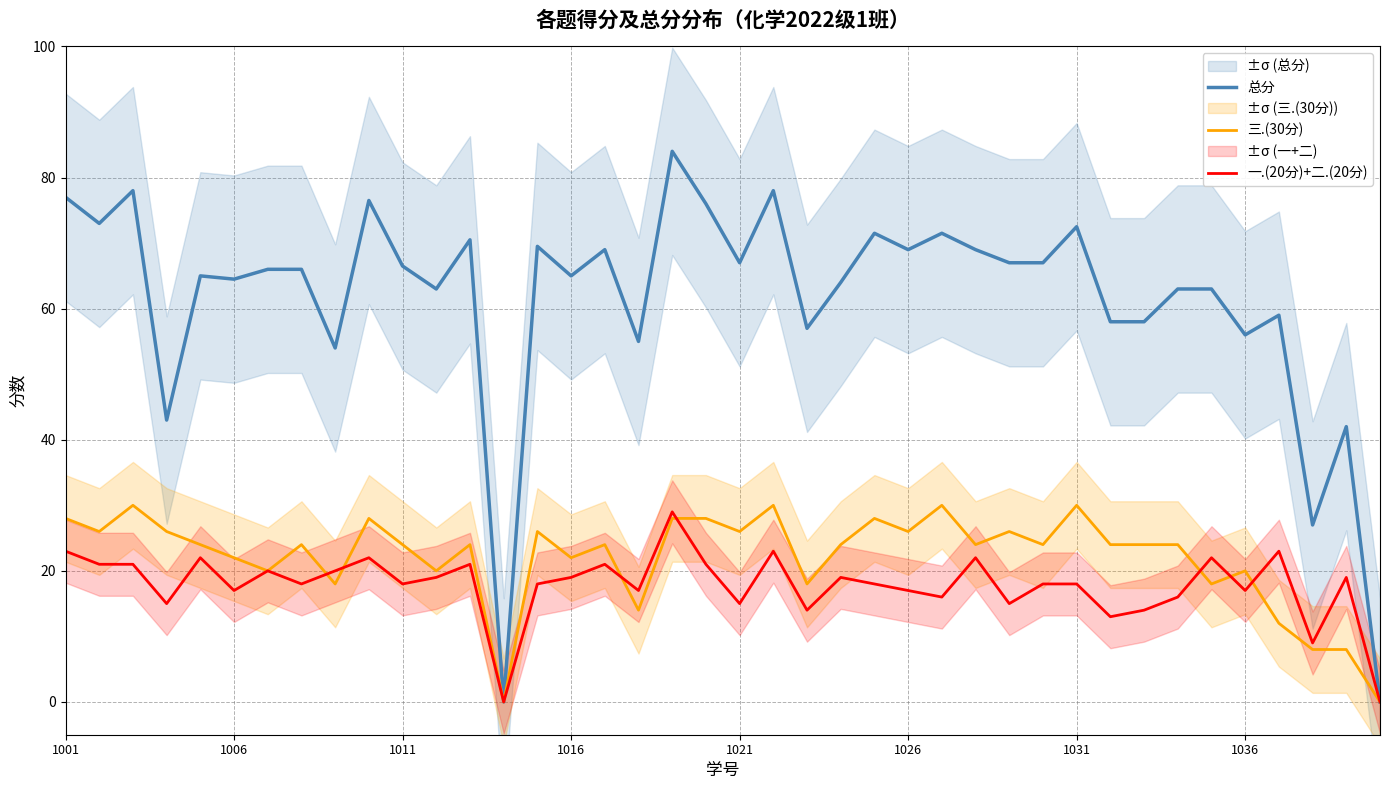

What is the difference between the highest and lowest values at 34?

45.0